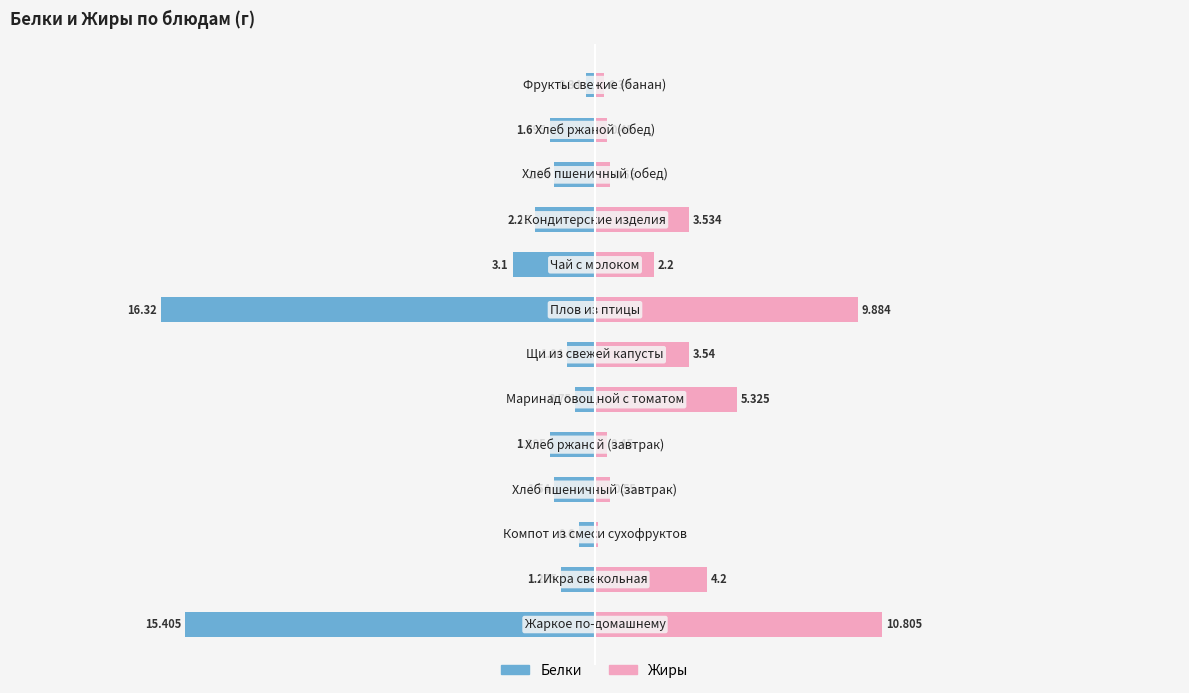

The value of Жиры at 10 is 0.6. True or false?

True